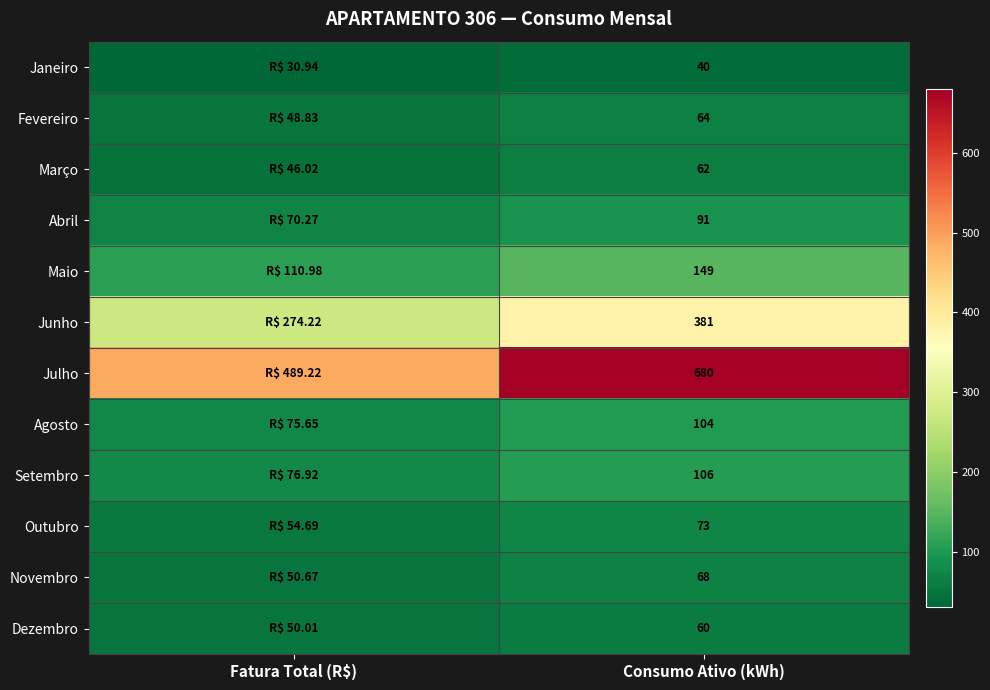

Rank the series at Consumo Ativo (kWh) from lowest to highest value.

Janeiro, Dezembro, Março, Fevereiro, Novembro, Outubro, Abril, Agosto, Setembro, Maio, Junho, Julho